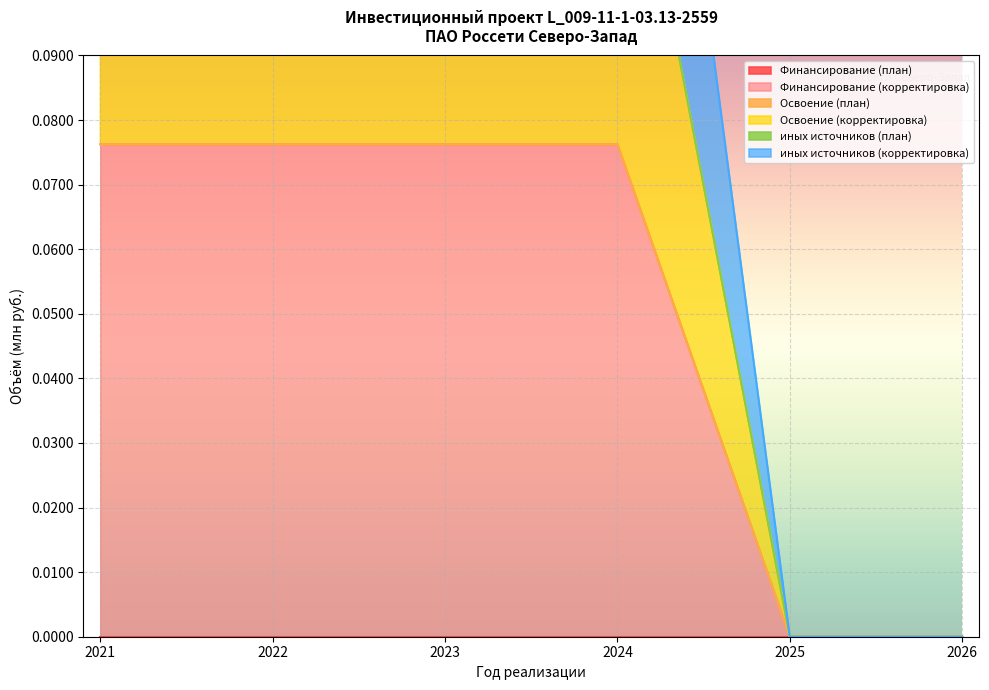

Reading right to left, list all the values displayed in this chart.

Финансирование (корректировка): 2026=0.0	2025=0.0	2024=0.1	2023=0.1	2022=0.1	2021=0.1
Освоение (корректировка): 2026=0.0	2025=0.0	2024=0.1	2023=0.1	2022=0.1	2021=0.1
иных источников (корректировка): 2026=0.0	2025=0.0	2024=0.2	2023=0.2	2022=0.2	2021=0.2